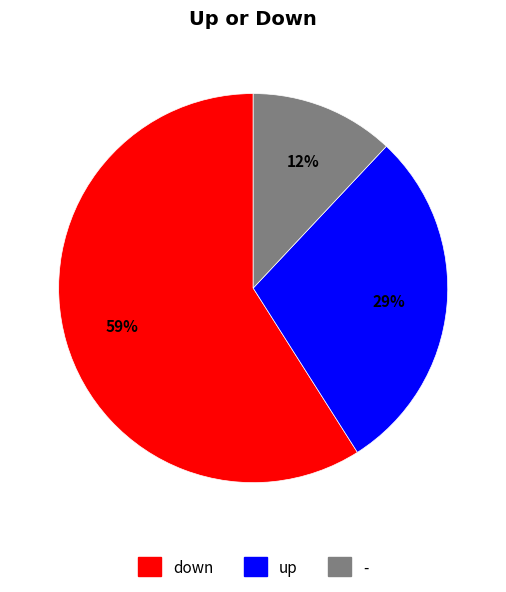

Between down and -, which is larger?

down